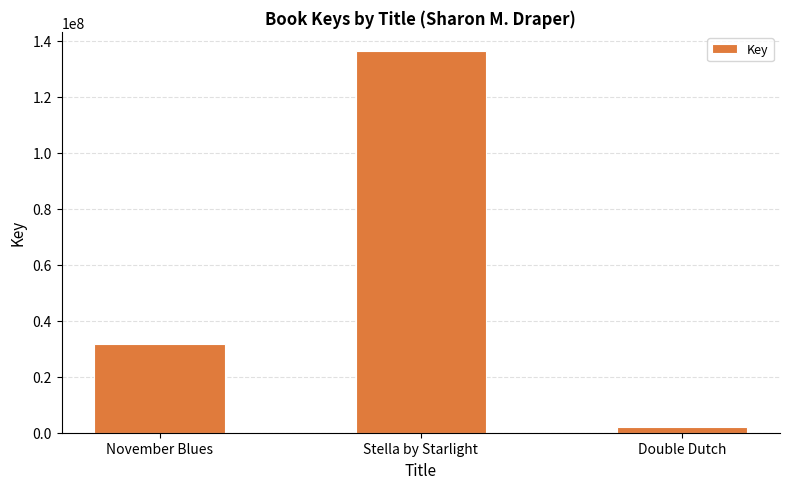

Between Double Dutch and November Blues, which is larger?

November Blues